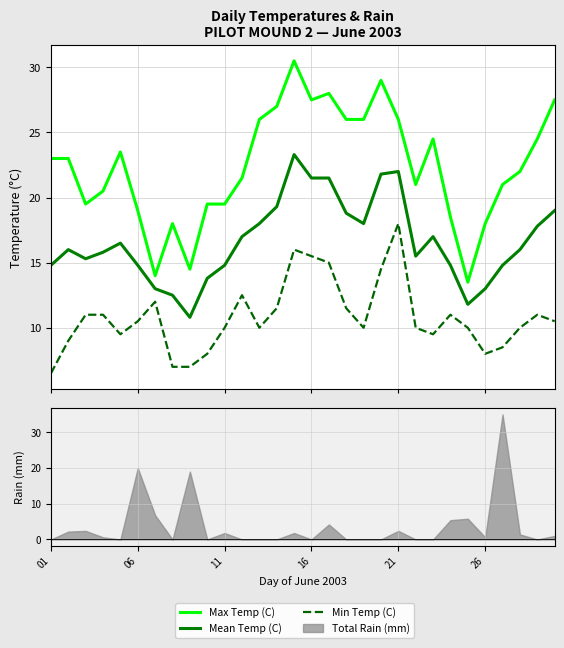

What is the sum of all Max Temp (C) values?

672.0